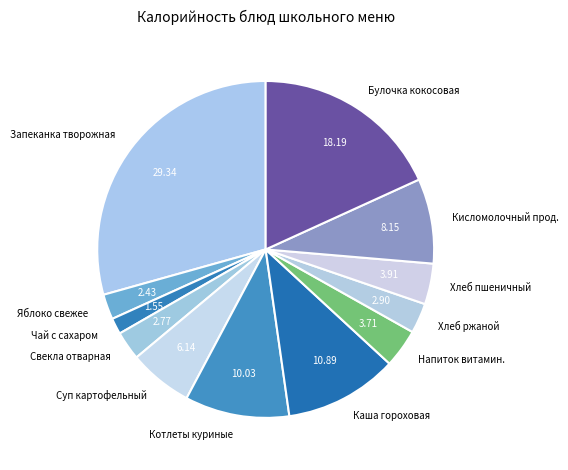

Do Хлеб пшеничный and Каша гороховая together represent more than half of the pie?

No